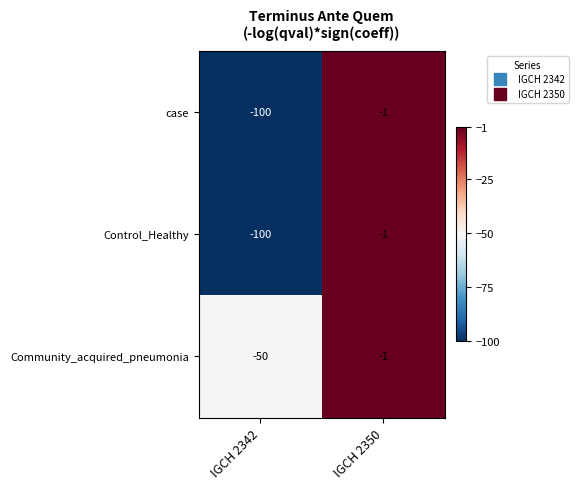

True or false: case has a value of -1 at IGCH 2350.

True